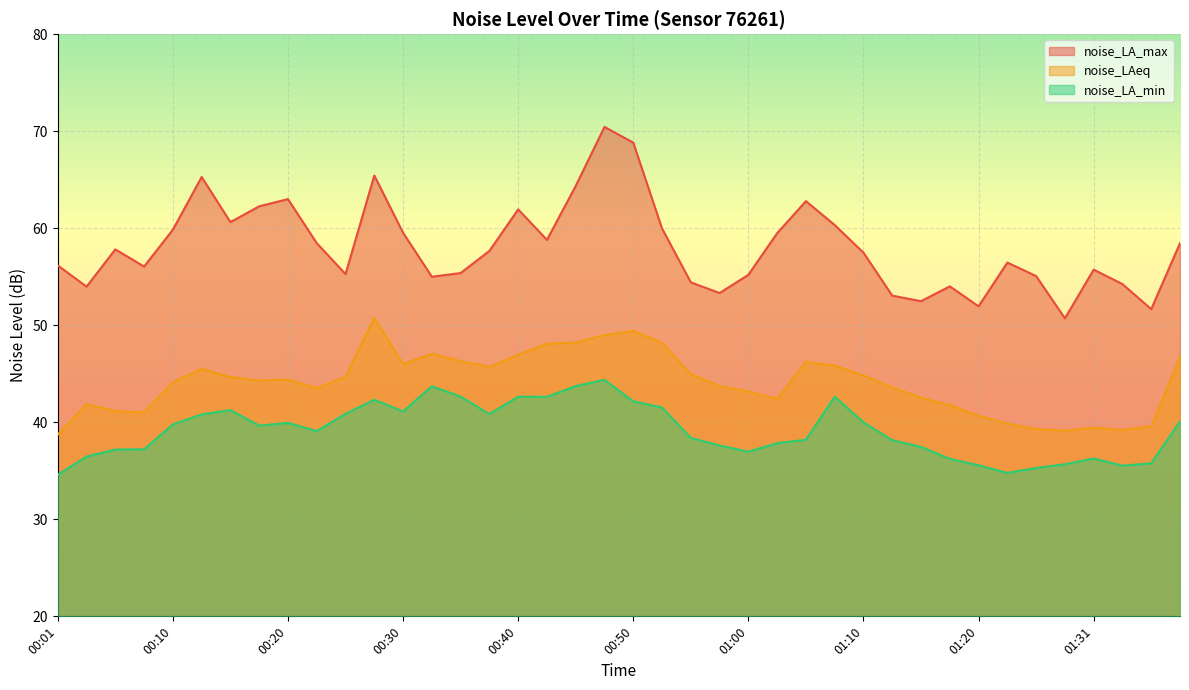

At which category is the sum across all series the highest?

00:48